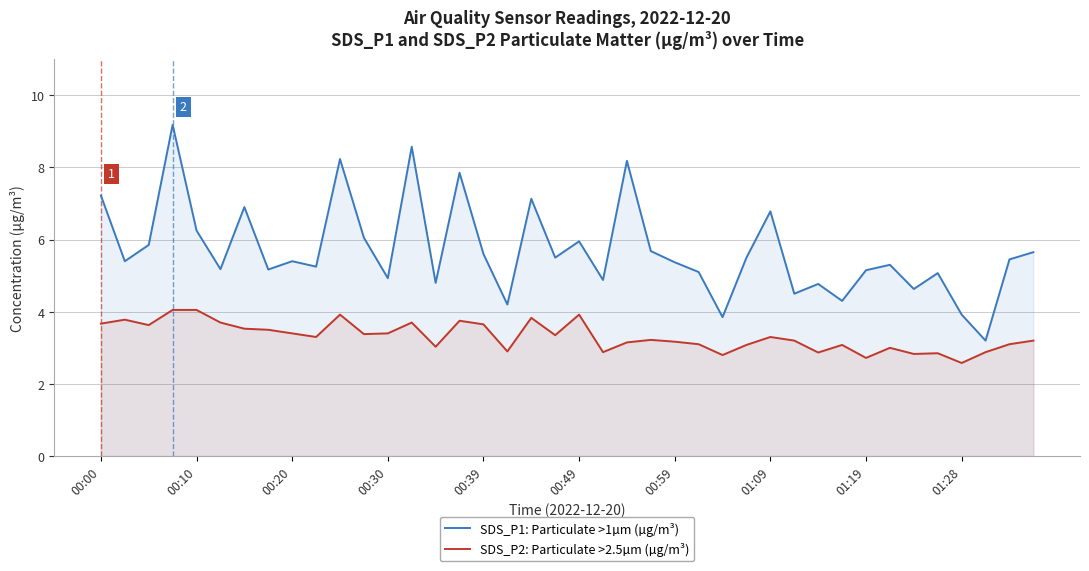

How many data points in SDS_P2: Particulate >2.5µm (µg/m³) are less than 3?

9